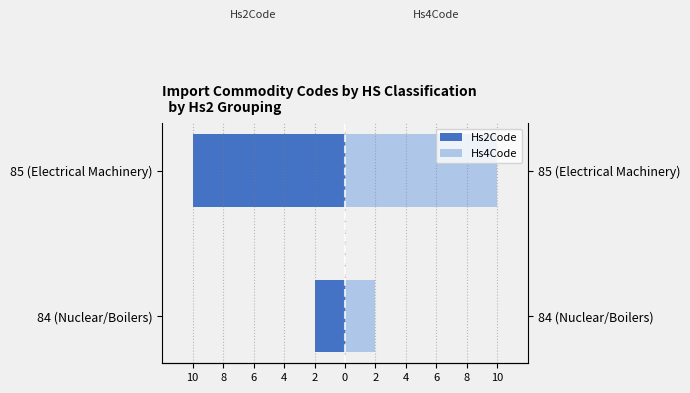

What is the greatest value displayed?

10